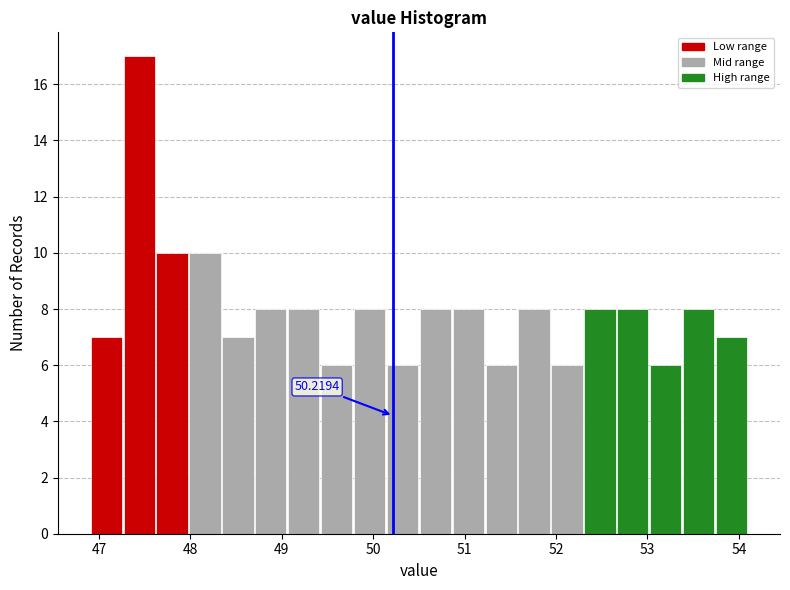

Read against the x-axis, roughly where is the centre of the tallest bar?

47.4